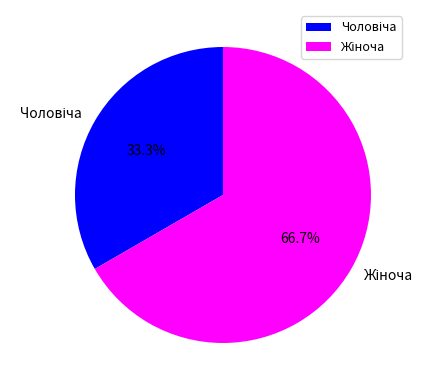

Count the number of slices in the pie.

2